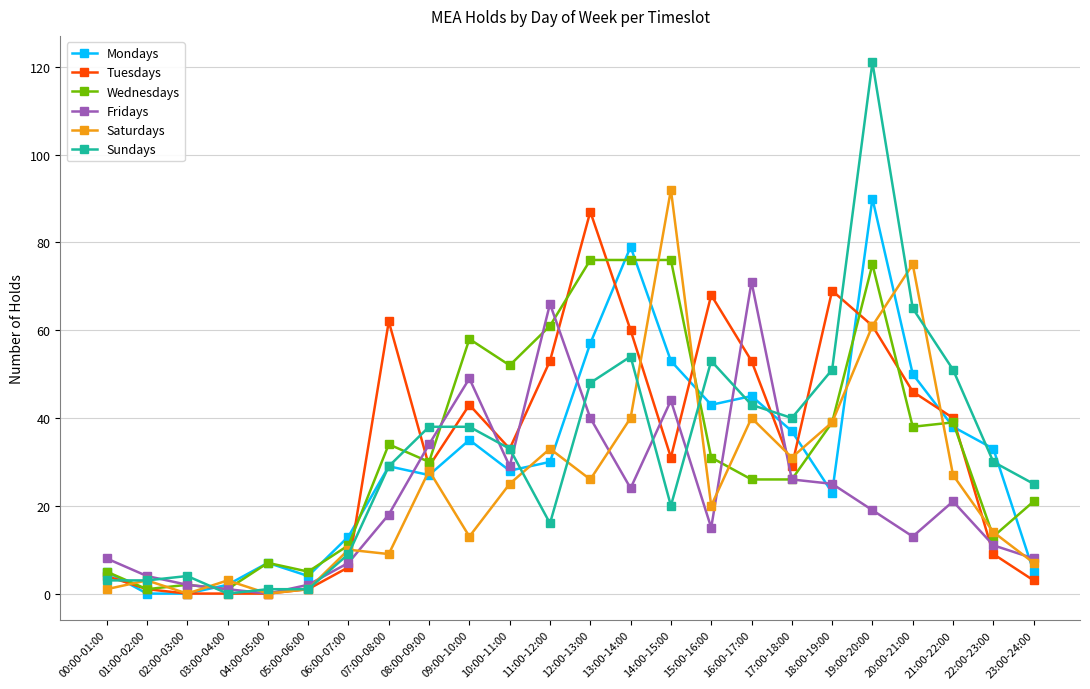

Count the number of categories in the chart.

24